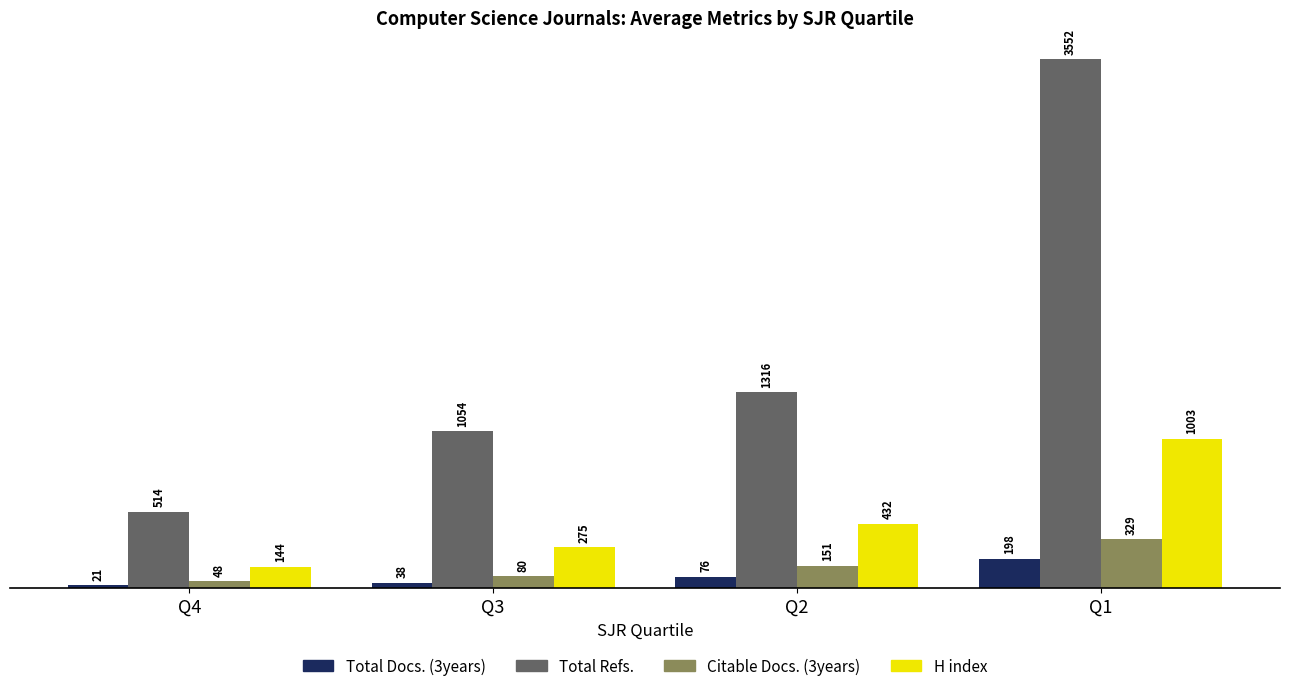

Is the value of H index at Q1 greater than the value of Citable Docs. (3years) at Q2?

Yes